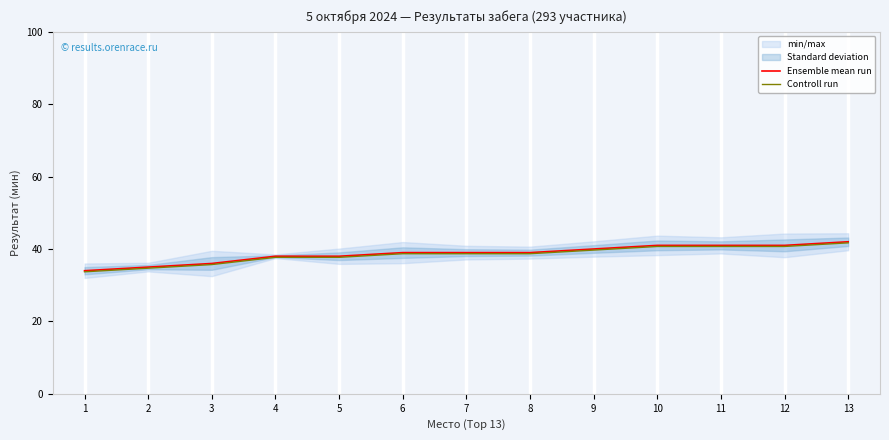

List the labels in order of Controll run value, smallest first.

1, 2, 3, 4, 5, 6, 7, 8, 9, 10, 11, 12, 13